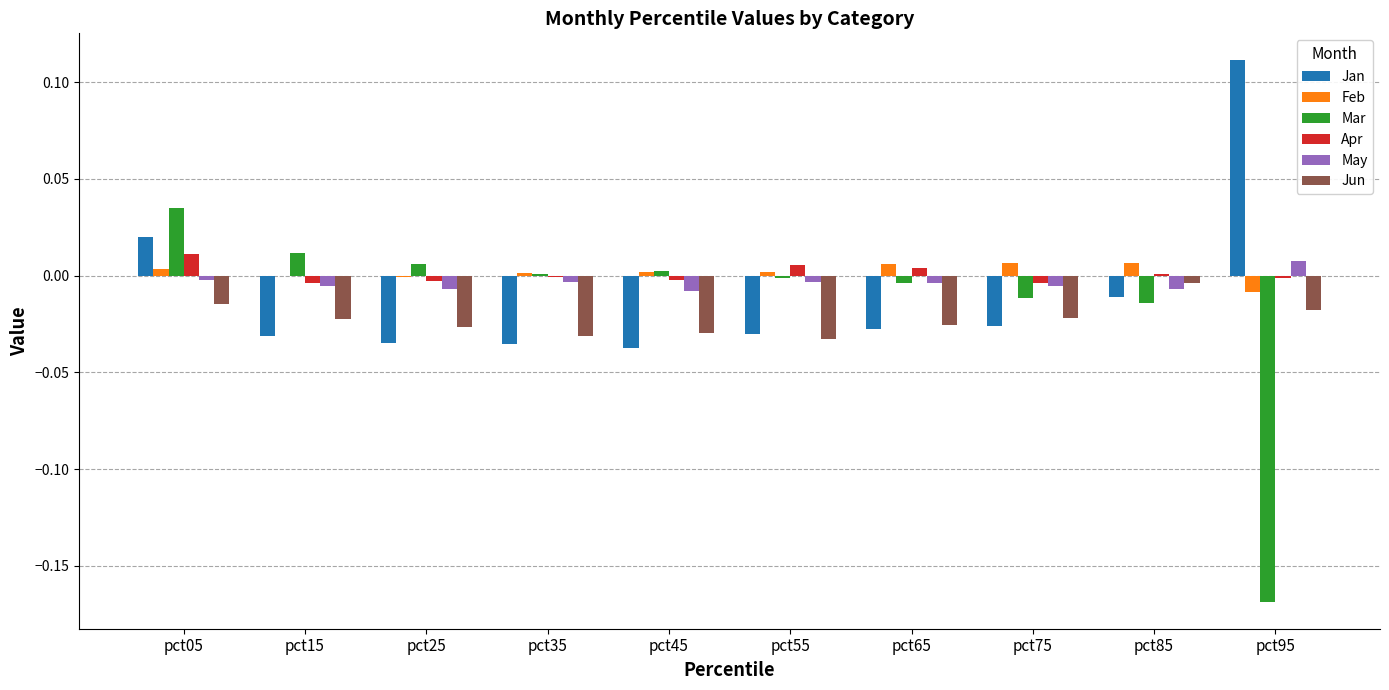

Between pct55 and pct95, which series saw the biggest shift?

Mar